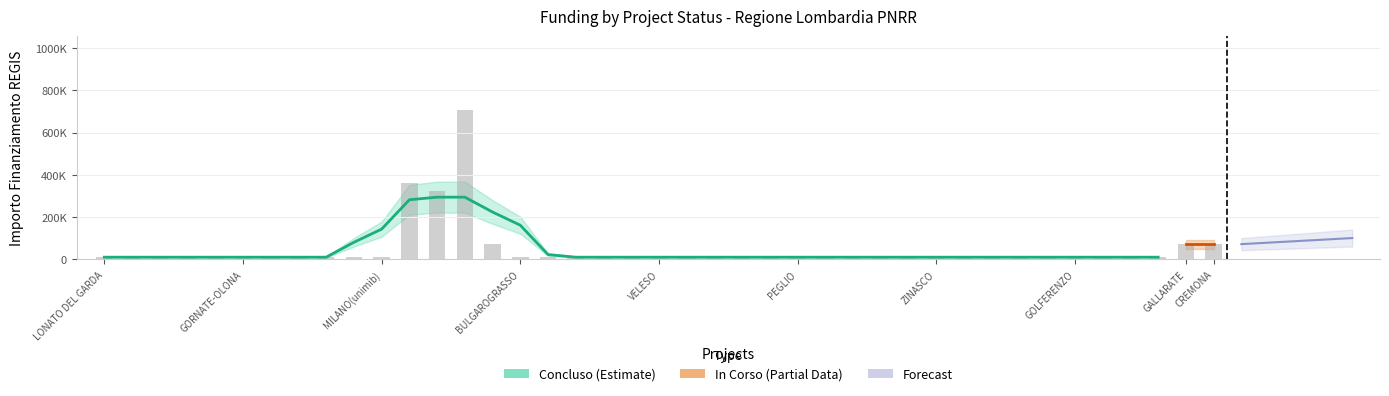

Are the bars grouped side by side (vs. stacked)?

No